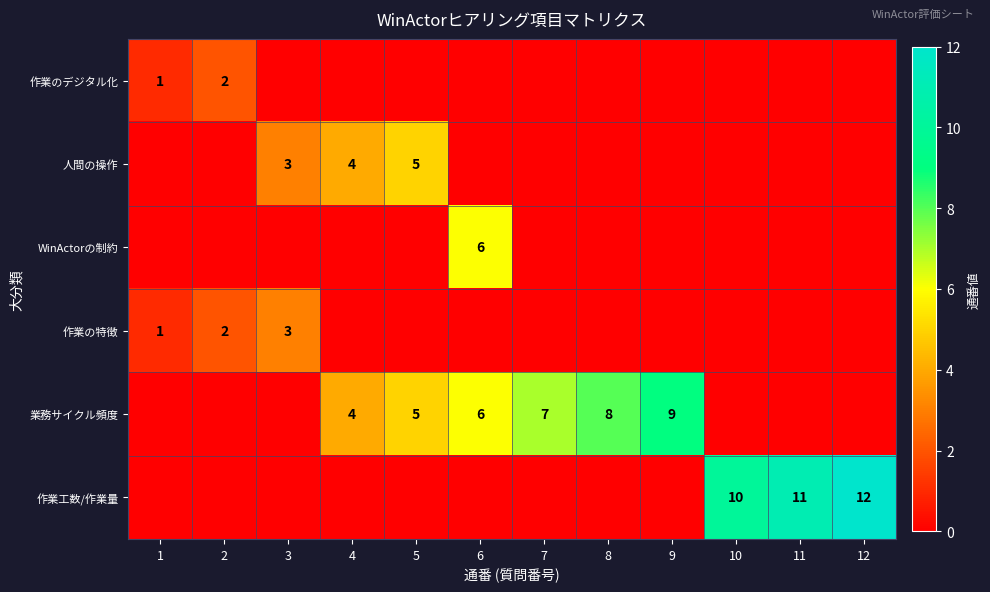

Is it true that 作業のデジタル化 equals 1 at 1?

True